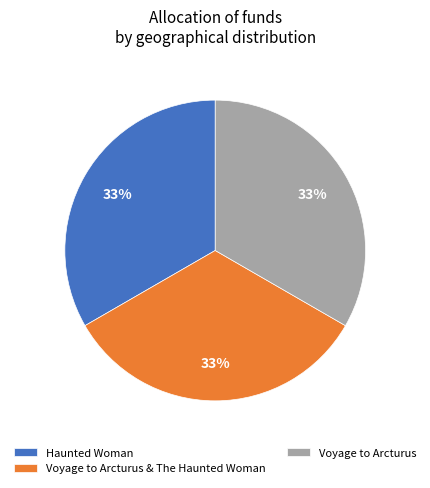

What is the ratio of the value at Voyage to Arcturus & The Haunted Woman to the value at Voyage to Arcturus?

1.0